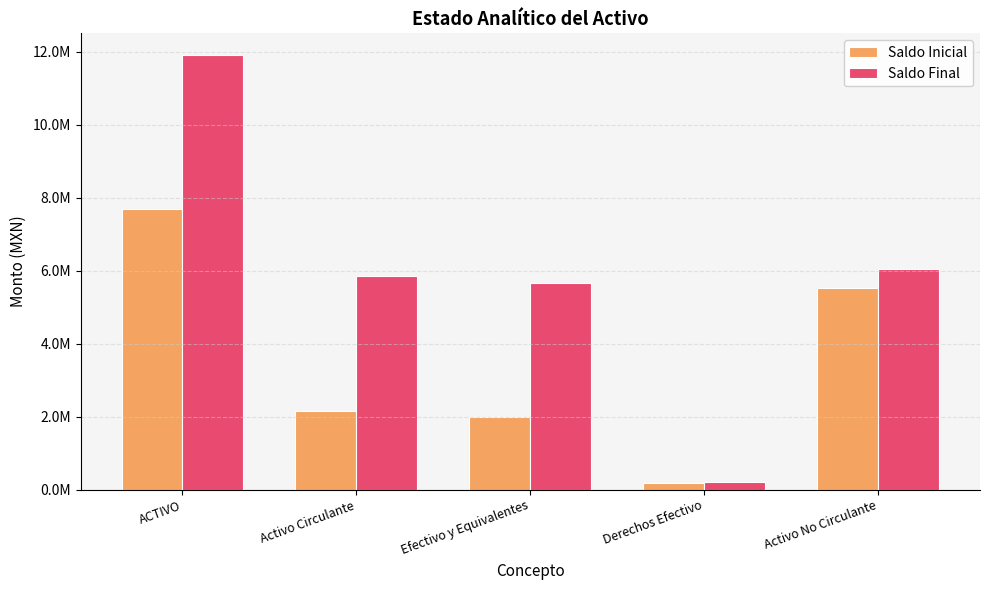

Reading left to right, extract all data points from this chart.

Saldo Inicial: ACTIVO=7692248.0	Activo Circulante=2161143.6	Efectivo y Equivalentes=1977182.9	Derechos Efectivo=183960.8	Activo No Circulante=5531104.3
Saldo Final: ACTIVO=11907431.6	Activo Circulante=5855765.7	Efectivo y Equivalentes=5651453.9	Derechos Efectivo=204311.8	Activo No Circulante=6051665.9